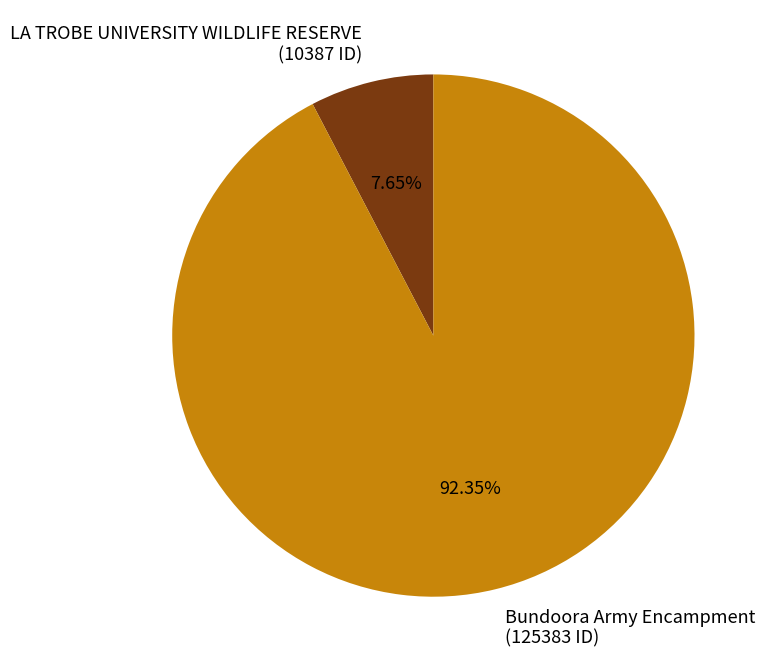

Between LA TROBE UNIVERSITY WILDLIFE RESERVE and Bundoora Army Encampment, which is larger?

Bundoora Army Encampment